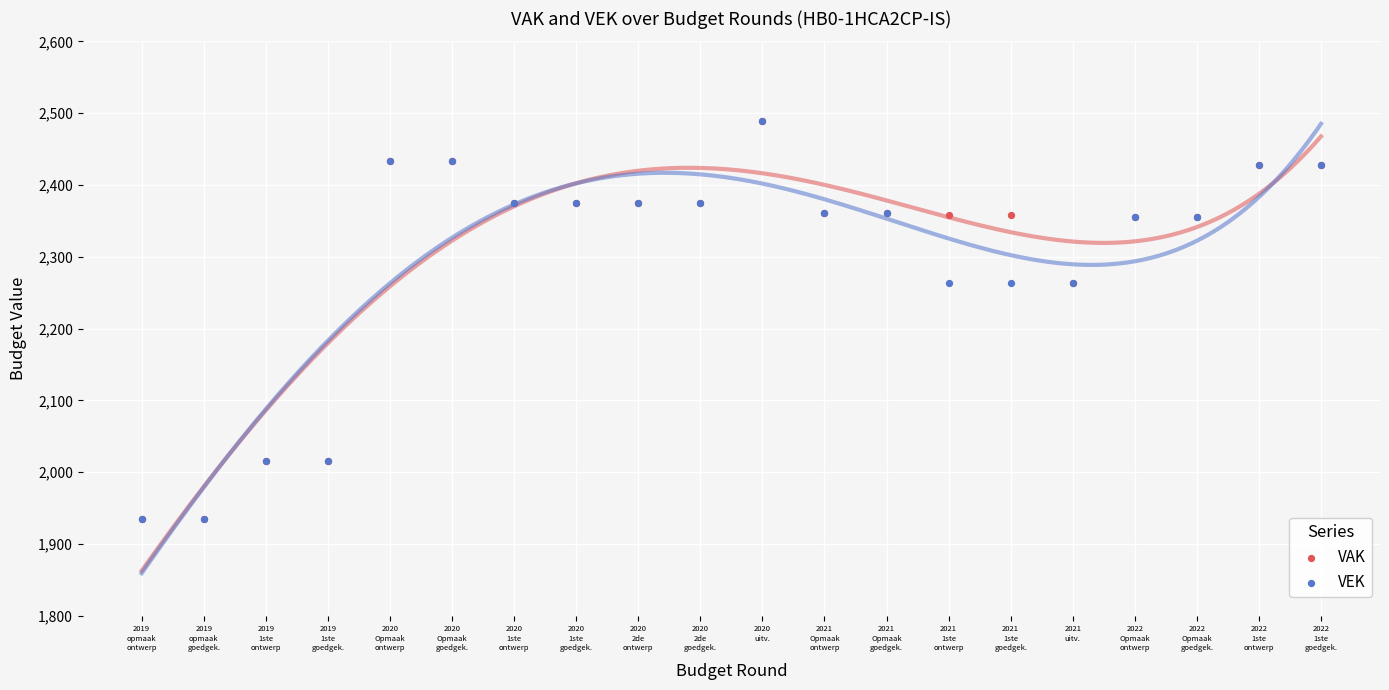

Which series reaches the minimum Y coordinate?

VAK